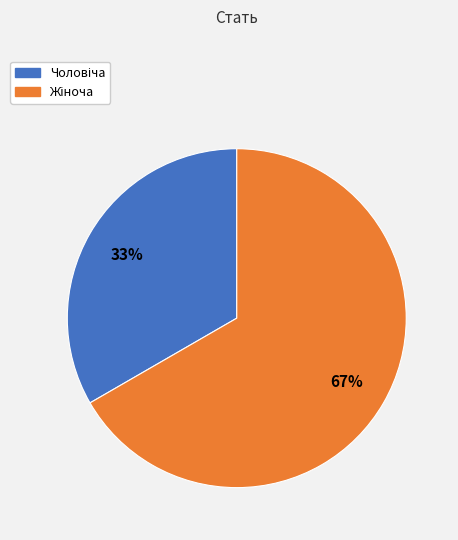

Is there a majority slice in this chart?

Yes